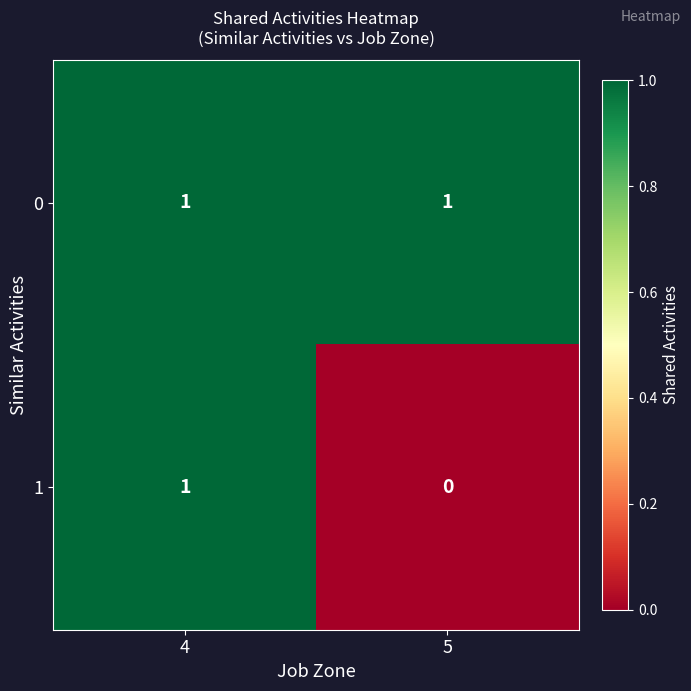

Between 4 and 5, which series saw the biggest shift?

1